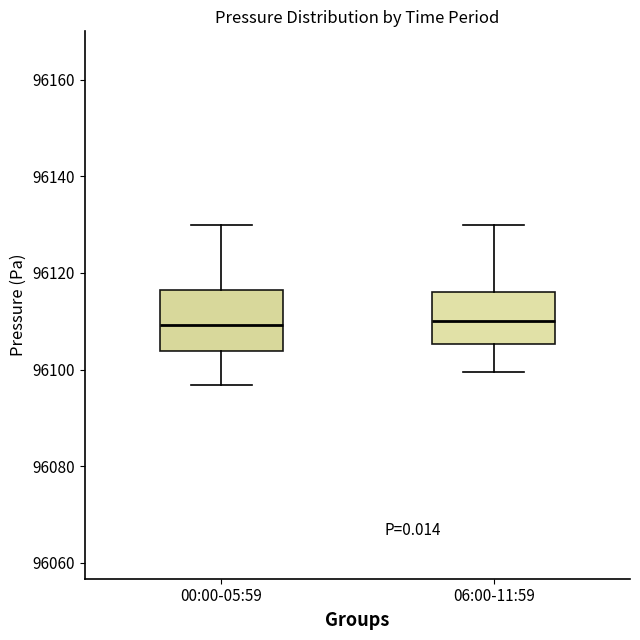

Reading left to right, transcribe this box plot: for each box, give where its median line is, the range the box spans, and where its two whiskers end, as read against the y-axis. The values are not printed on the chart, so give them approximately, as read against the axis.

00:00-05:59: median 96110, box 96104 to 96116, whiskers 96096 to 96130
06:00-11:59: median 96110, box 96106 to 96116, whiskers 96100 to 96130